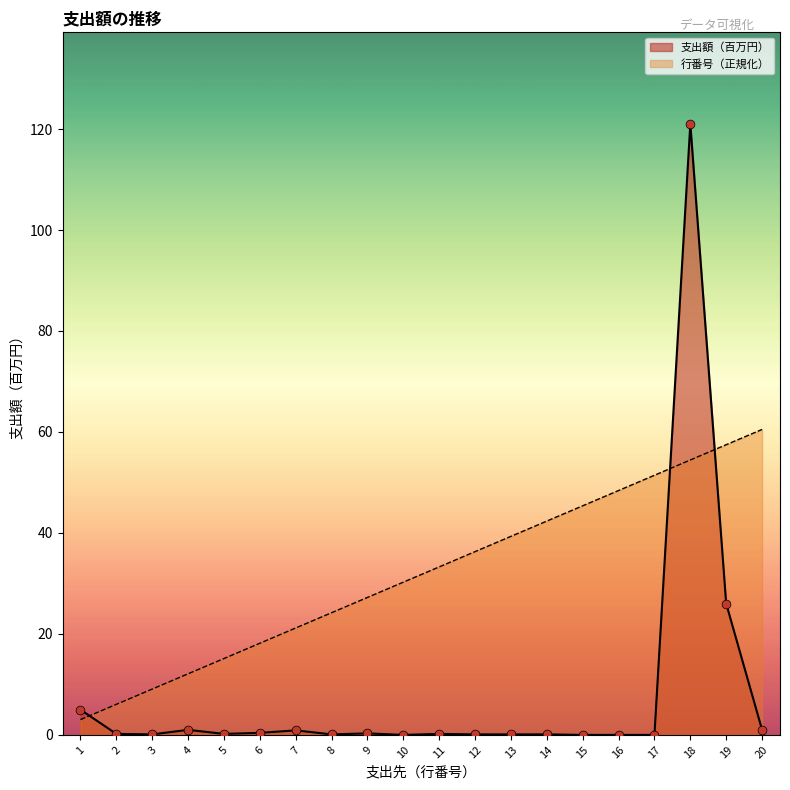

What is the total value across all series at 12?

36.4